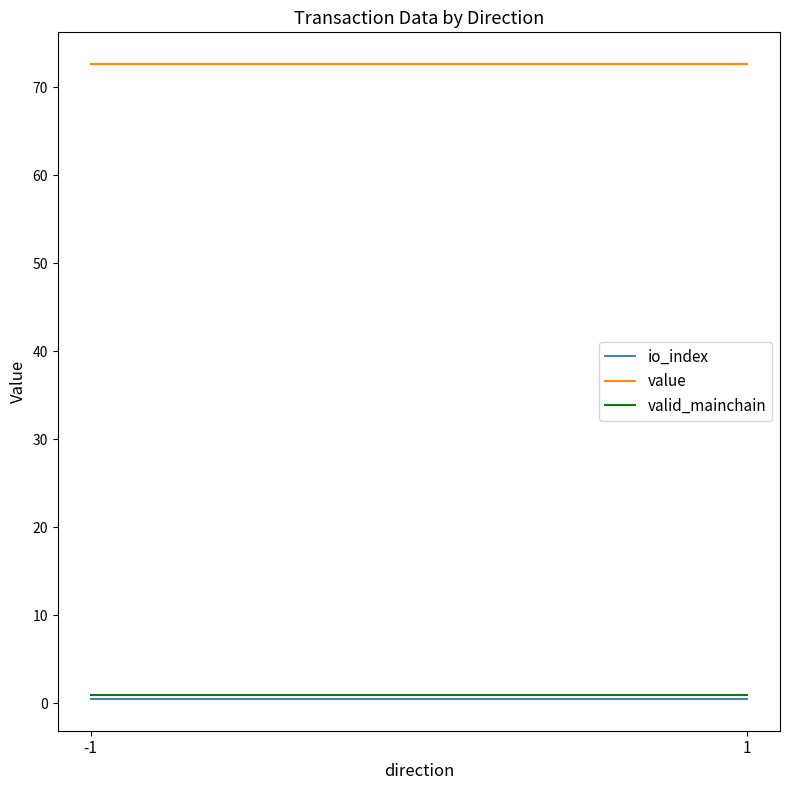

What is the lowest value of the valid_mainchain series?

1.0